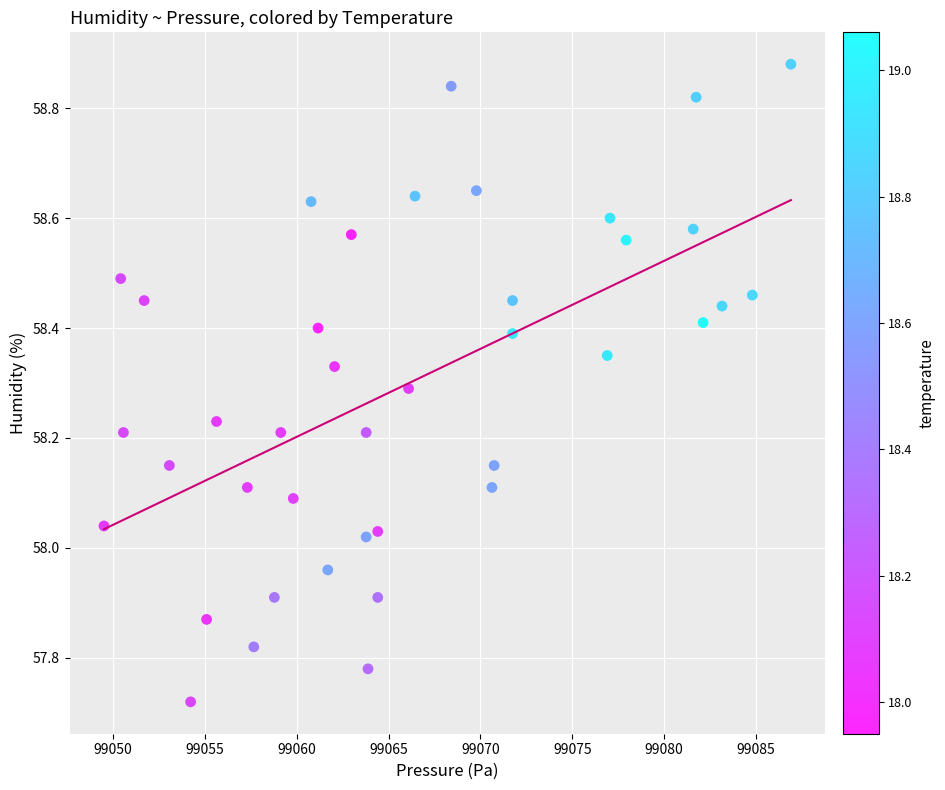

What is the range of Y values (max minus min)?

1.2